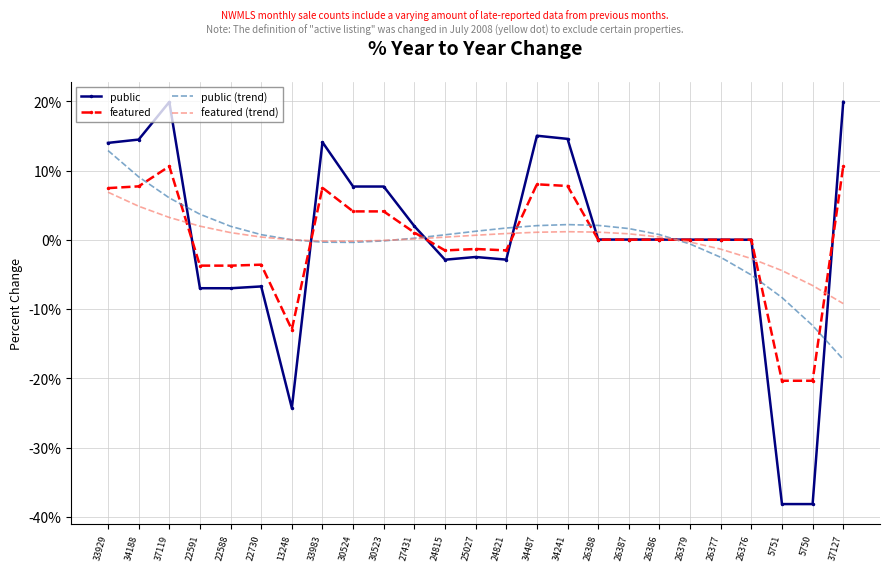

Between 25027 and 5750, which series saw the biggest shift?

public